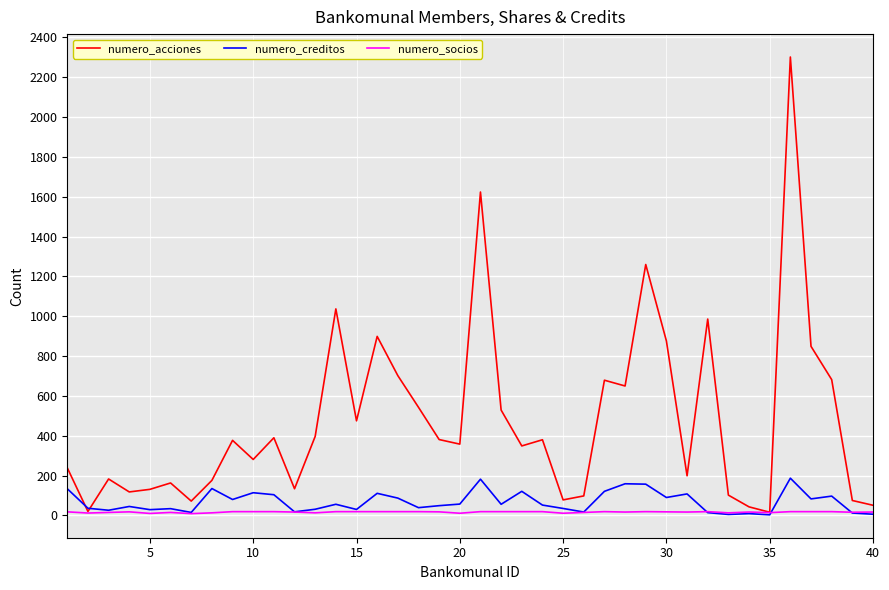

What is the maximum value shown in the chart?

2302